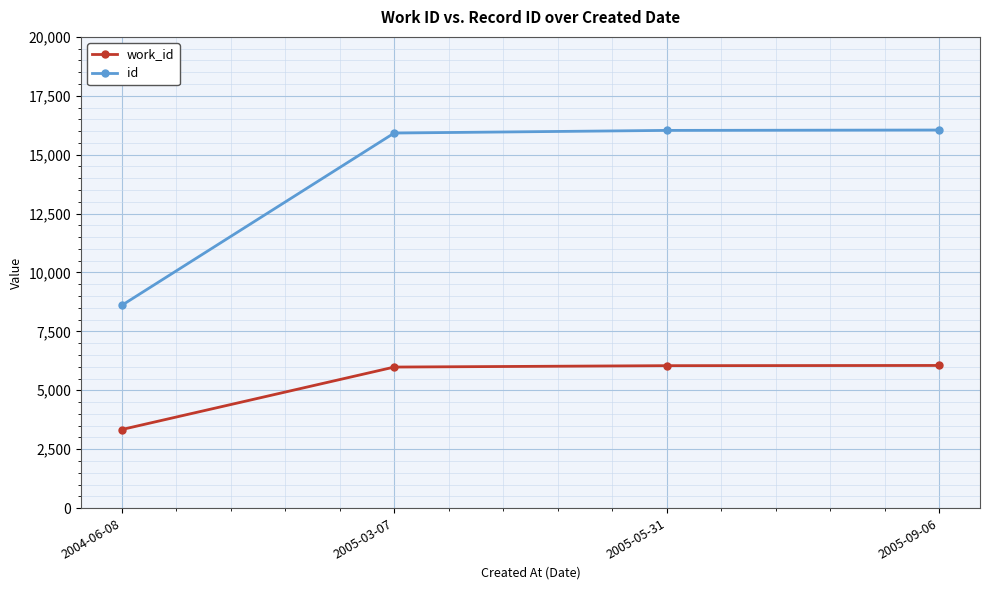

What is the smallest value displayed?

3334